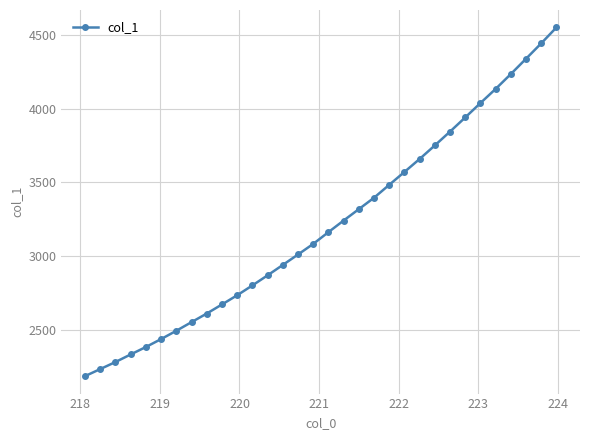

What is the minimum value shown in the chart?

2187.8